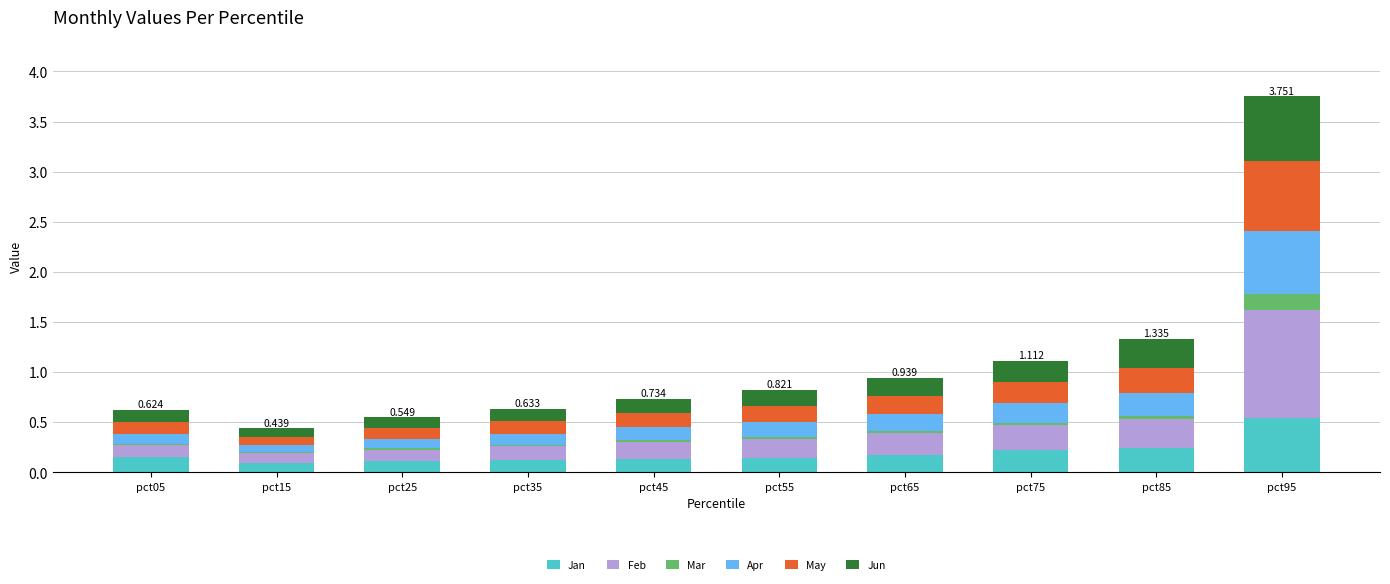

The May series shows 0.1 at pct75. True or false?

False